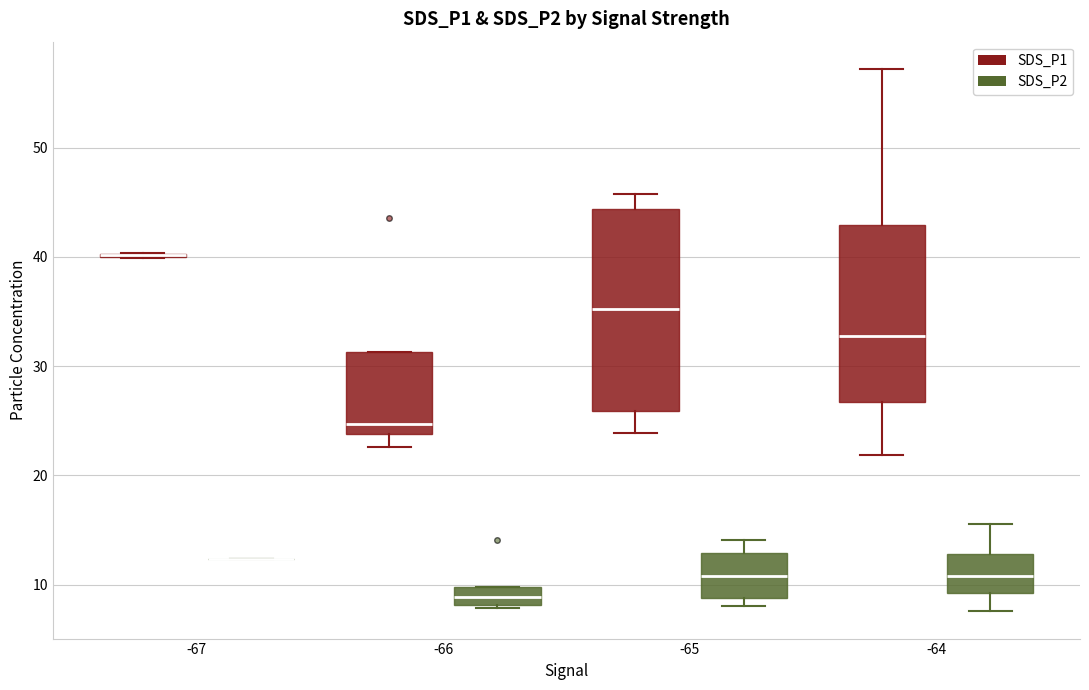

Where does the lower whisker of the box for -64 (SDS_P1) end on the y-axis? The values are not printed on the chart, so give them approximately, as read against the axis.

22